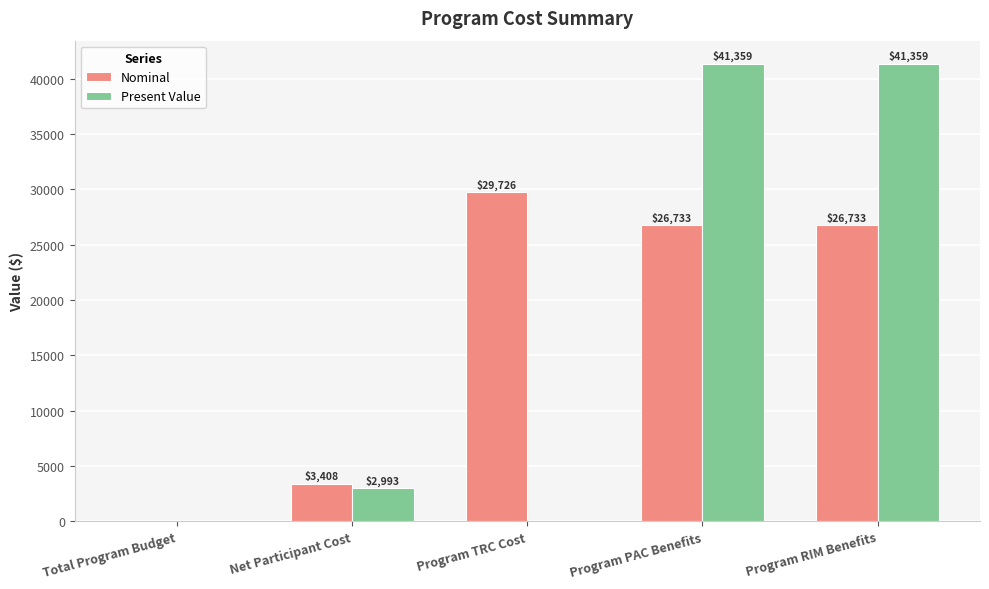

Where is Nominal nearest to the value 14862?

Net Participant Cost